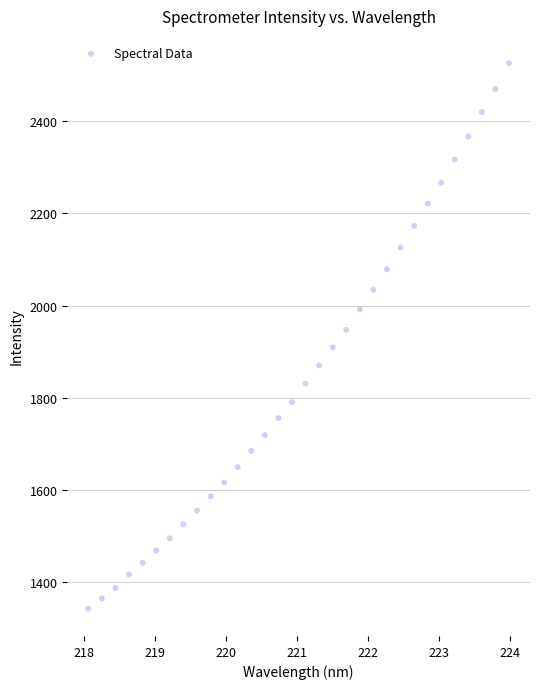

What is the range of Y values (max minus min)?

1183.3